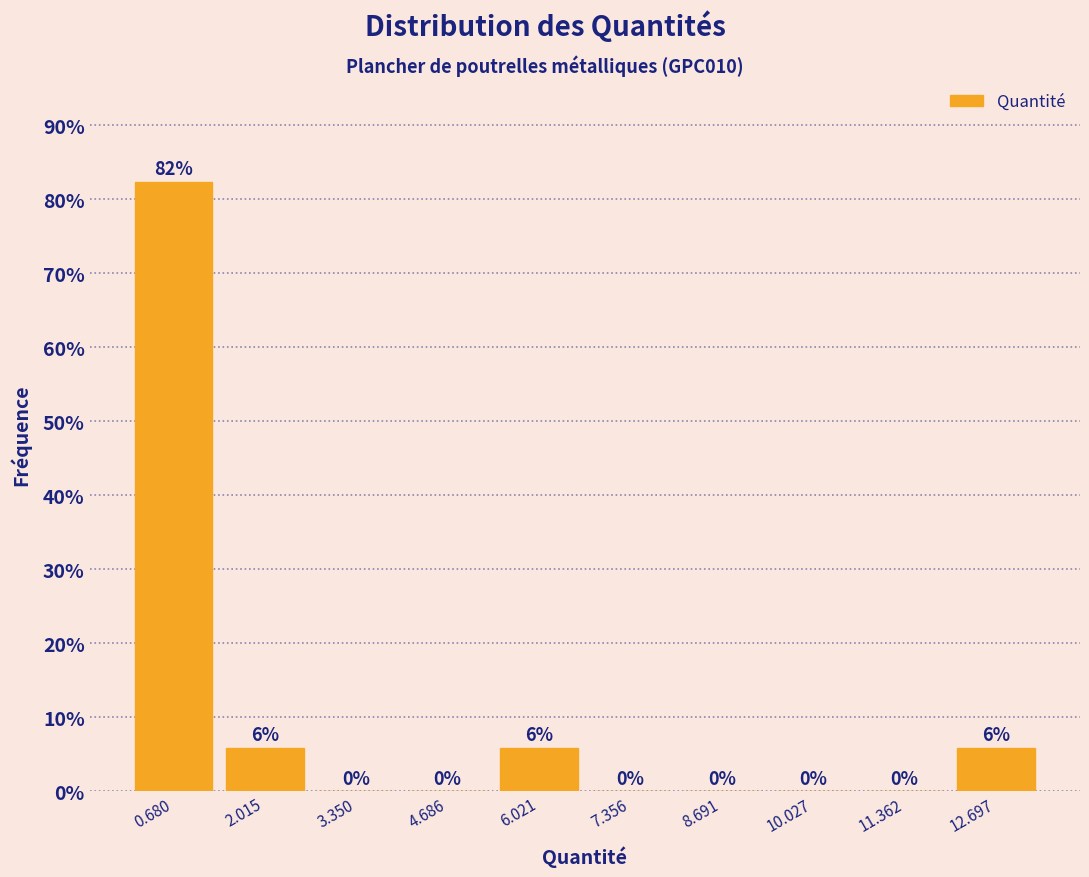

Over which range of the x-axis is the bar tallest?

0.0 to 1.4